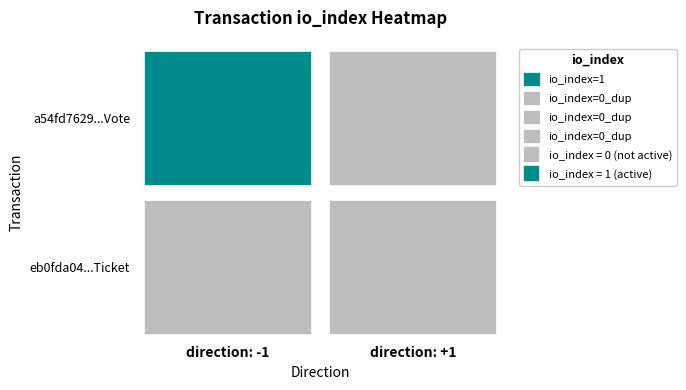

At which label does eb0fda04bdc4fa45c2f56a812c6d519ae1c8572 reach its minimum?

-1